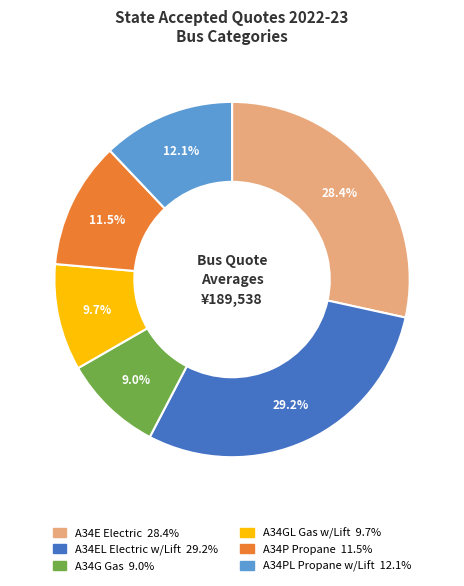

Which category has the biggest portion of the pie?

A34EL Electric w/Lift